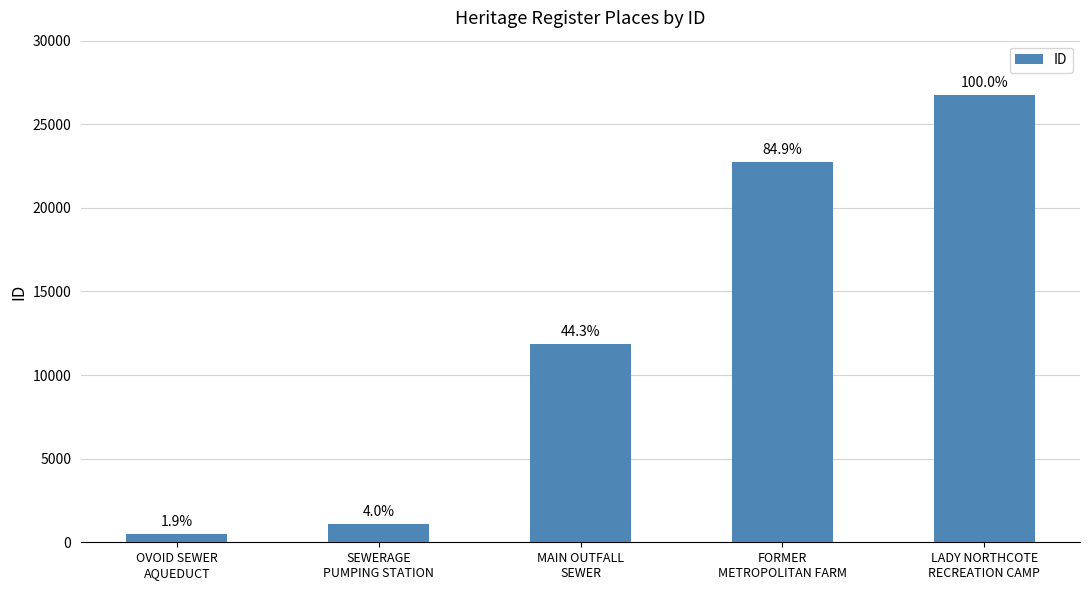

How many bars are there in total?

5